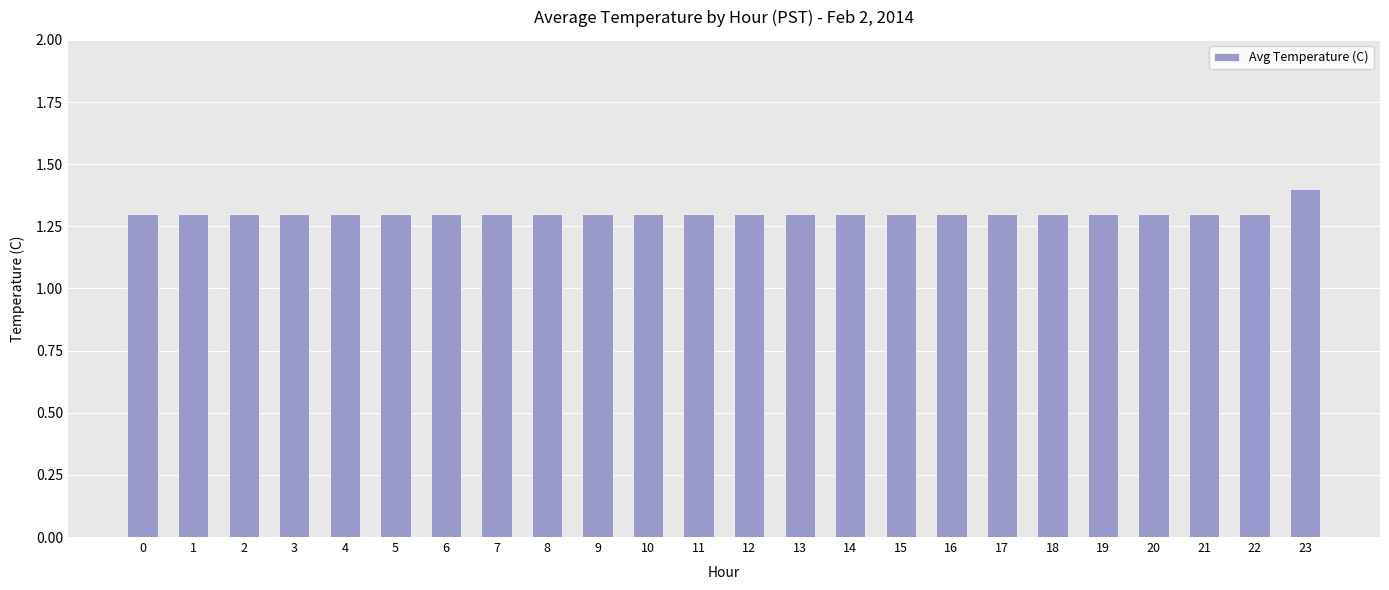

How many values are between 1 and 2?

24